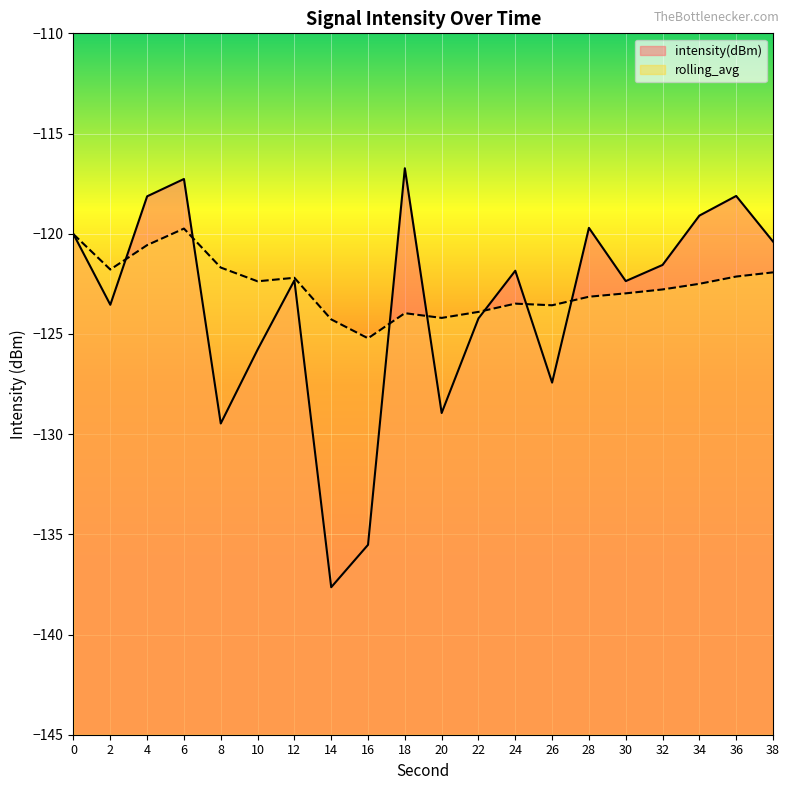

Reading left to right, list all the values displayed in this chart.

intensity(dBm): -120.0	-123.5	-118.1	-117.3	-129.5	-125.8	-122.3	-137.6	-135.5	-116.7	-128.9	-124.2	-121.8	-127.4	-119.7	-122.4	-121.6	-119.1	-118.1	-120.4
rolling_avg: -120.0	-121.8	-120.6	-119.7	-121.7	-122.4	-122.2	-124.3	-125.2	-124.0	-124.2	-123.9	-123.5	-123.6	-123.1	-123.0	-122.8	-122.5	-122.1	-121.9